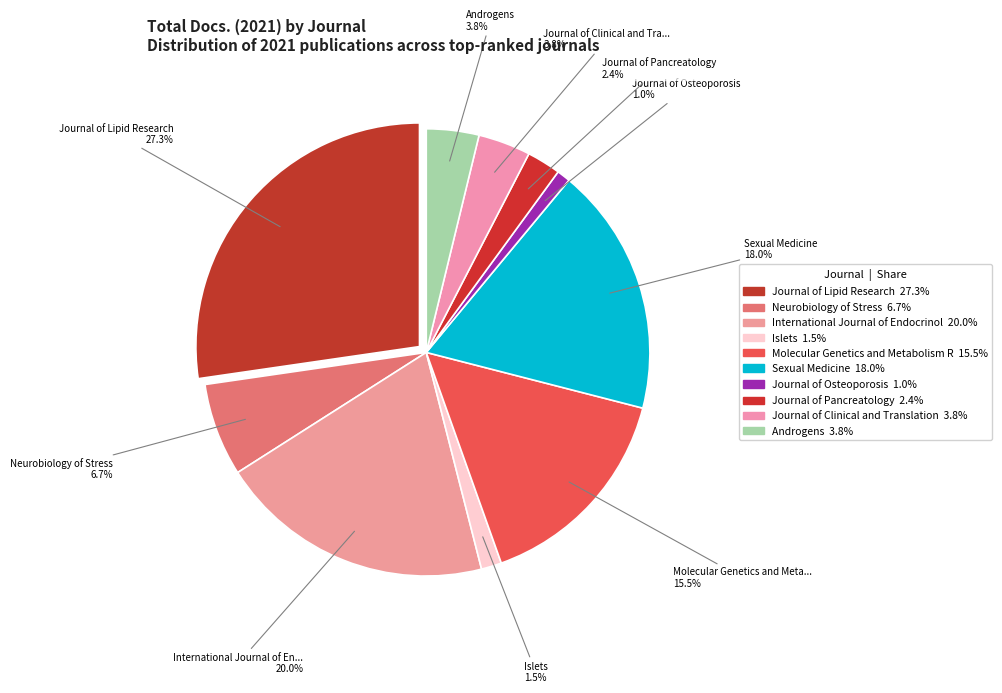

What portion of the pie excludes Journal of Pancreatology?

97.6%